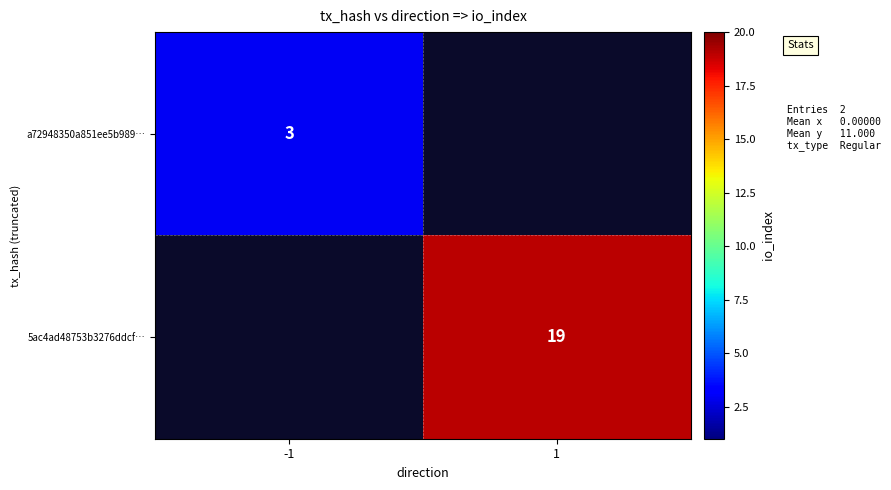

True or false: 5ac4ad48753b3276ddcf… has a value of 19 at 1.

True